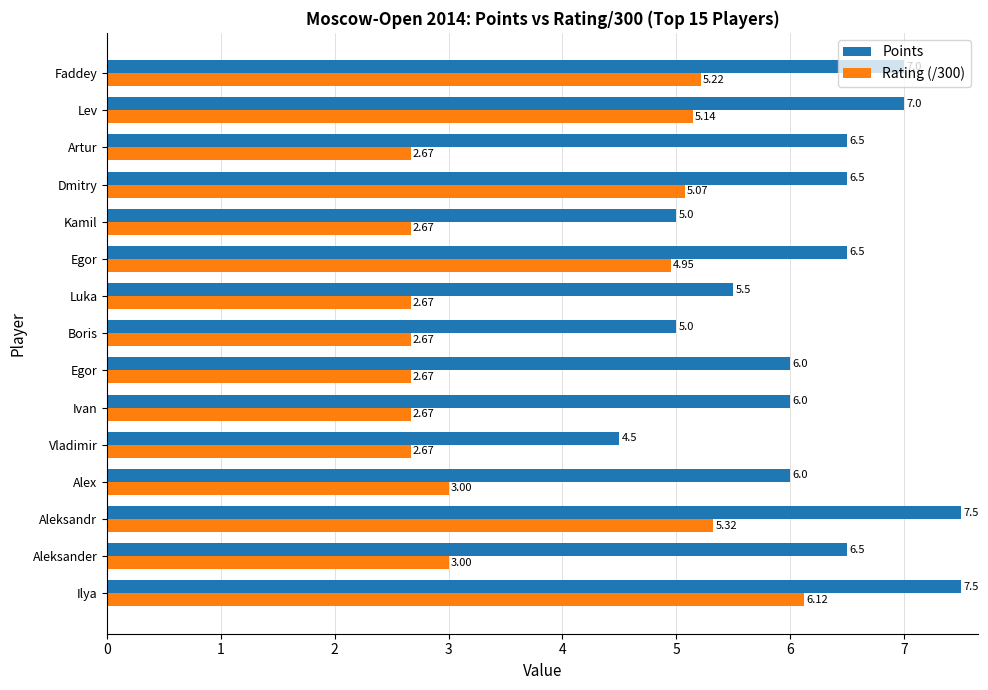

What are all the series names shown in the legend?

Points, Rating (/300)